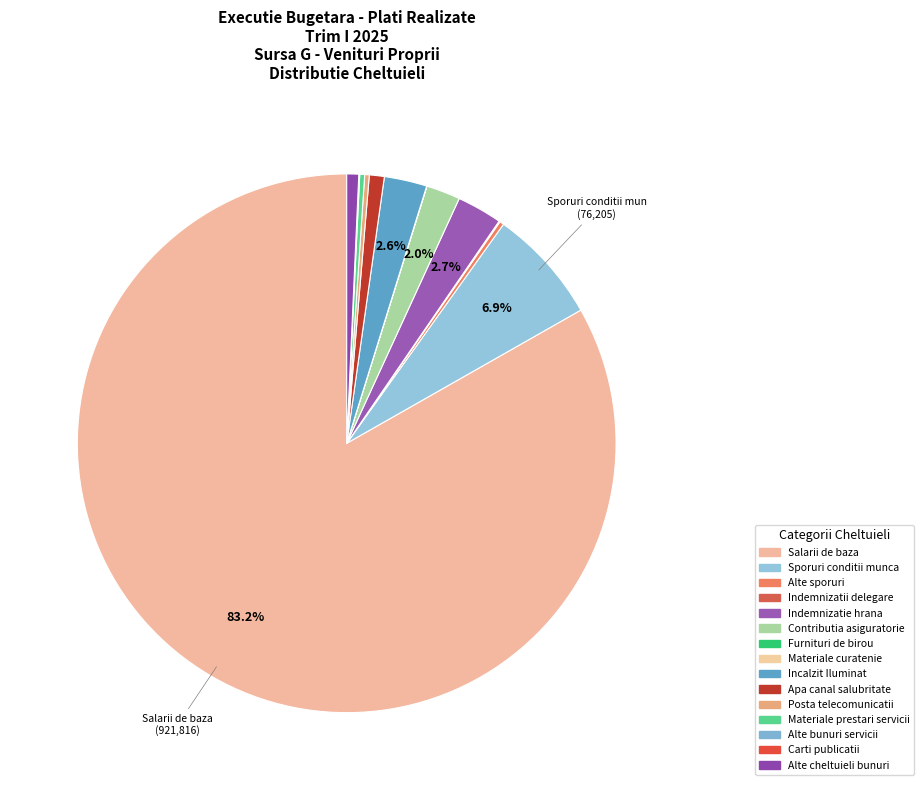

How many slices are in this pie chart?

15